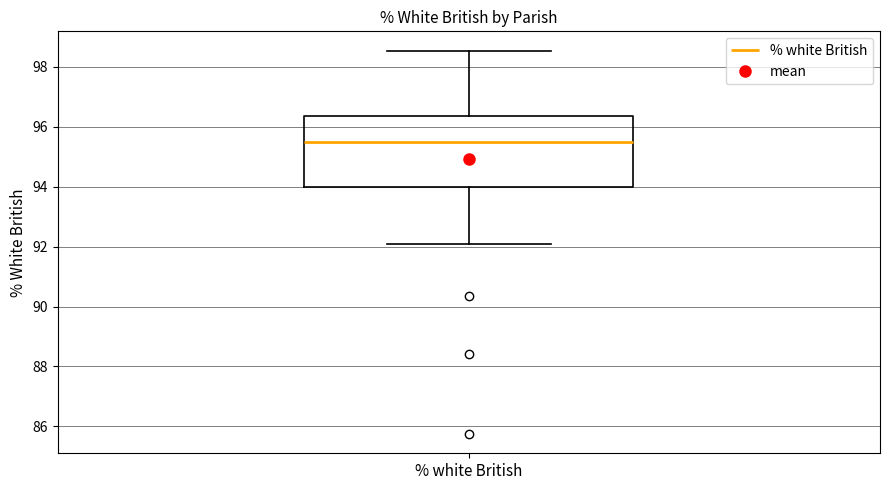

Transcribe this box plot: give where the median line is, the range the box spans, and where the two whiskers end, as read against the y-axis. The values are not printed on the chart, so give them approximately, as read against the axis.

median 95.6, box 94.0 to 96.4, whiskers 92.0 to 98.6